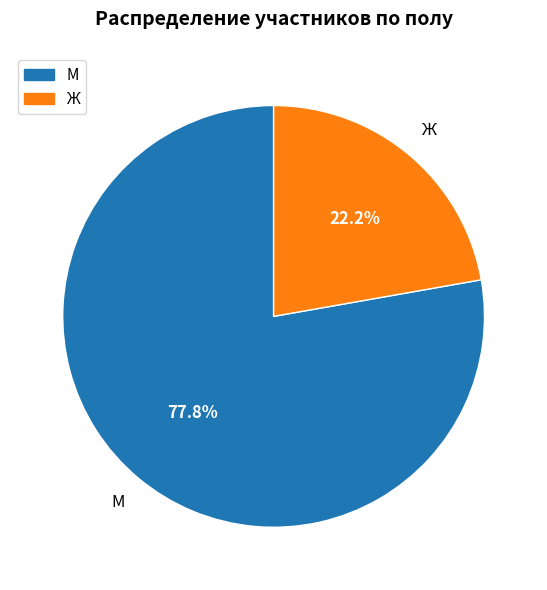

How much of the chart is everything except Ж?

77.8%